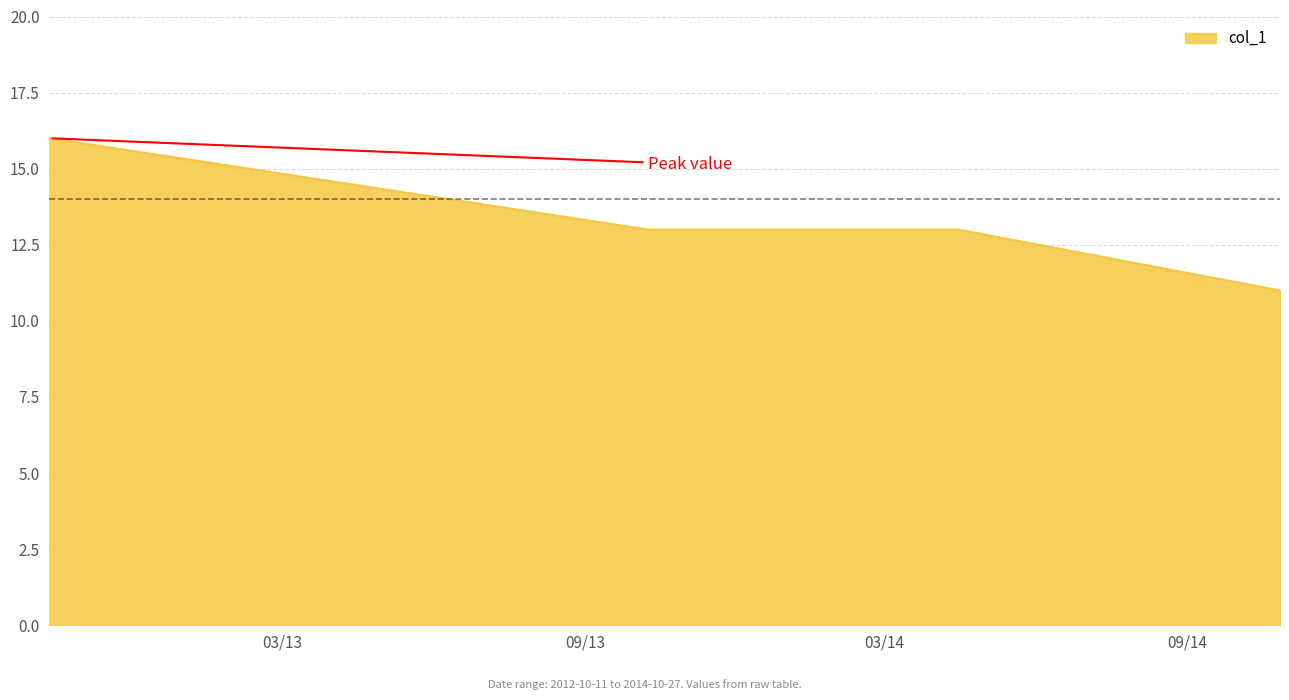

True or false: there are more than 1 points higher than both neighbors.

False